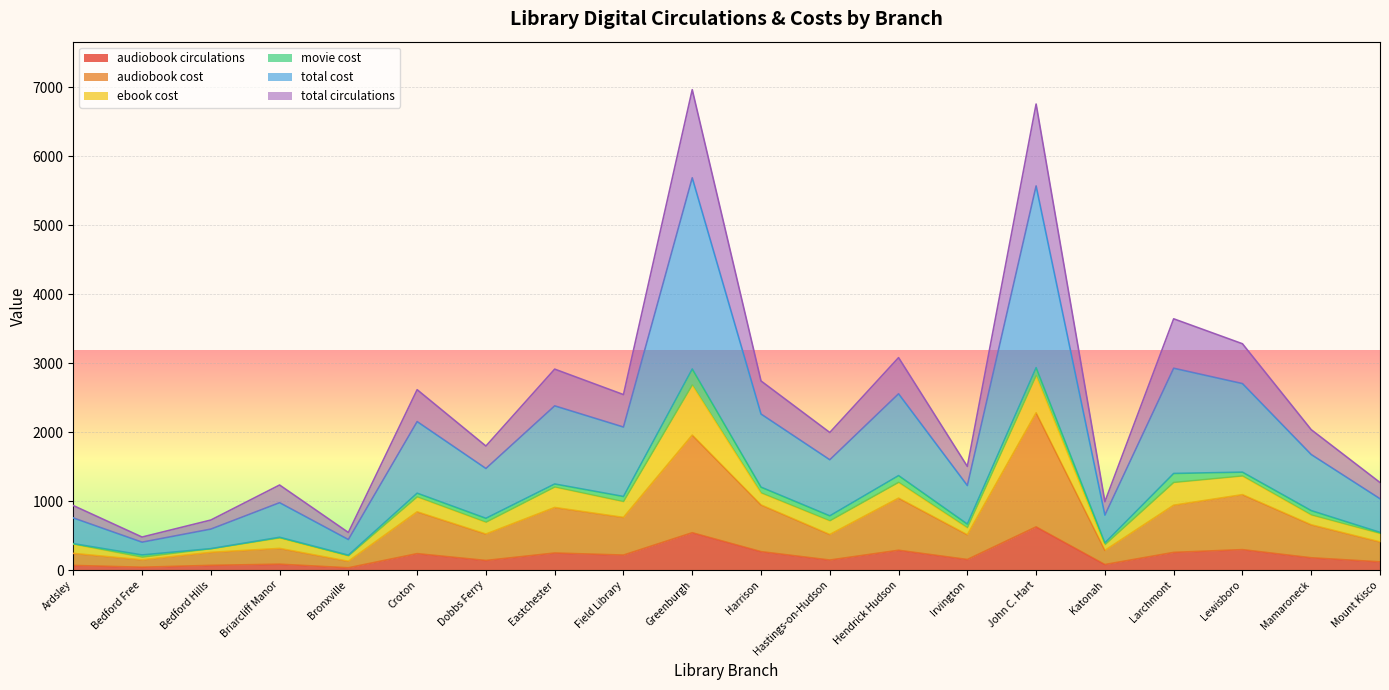

What is the maximum value shown in the chart?

6963.1